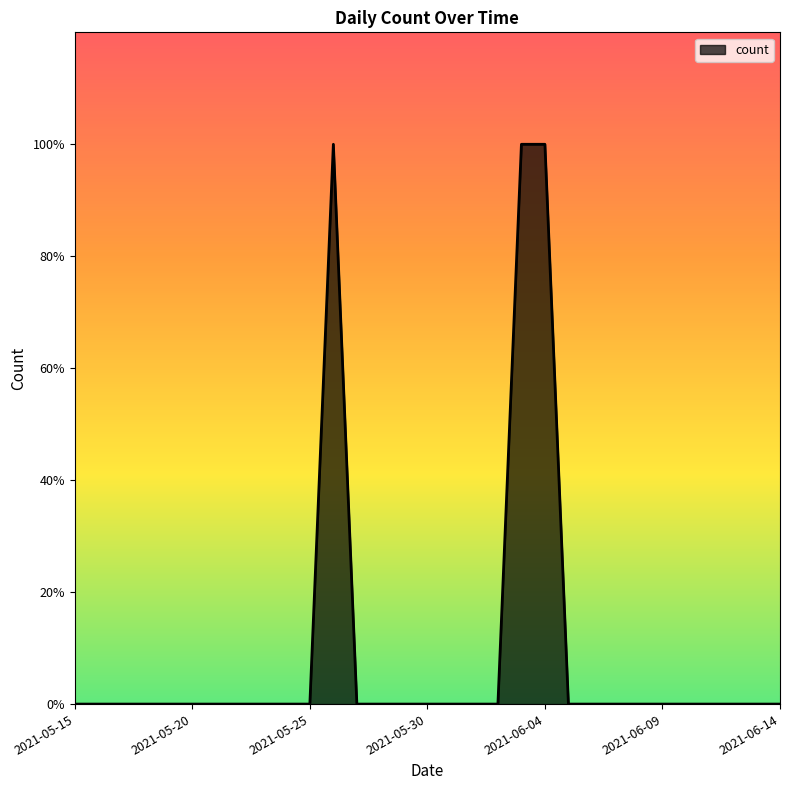

Does the chart have visible grid lines?

No